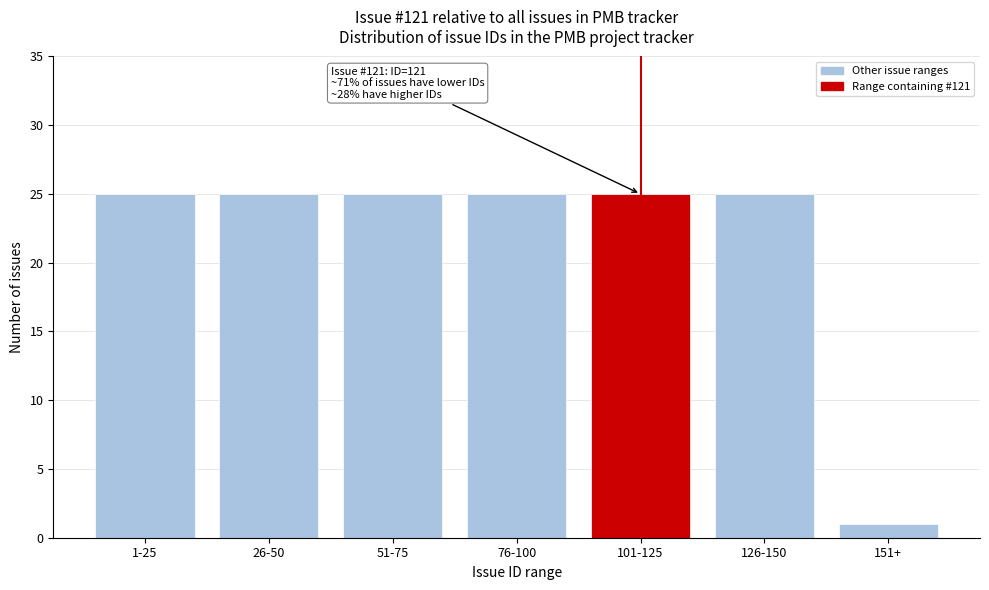

Reading left to right, extract all data points from this chart.

25	25	25	25	25	25	1